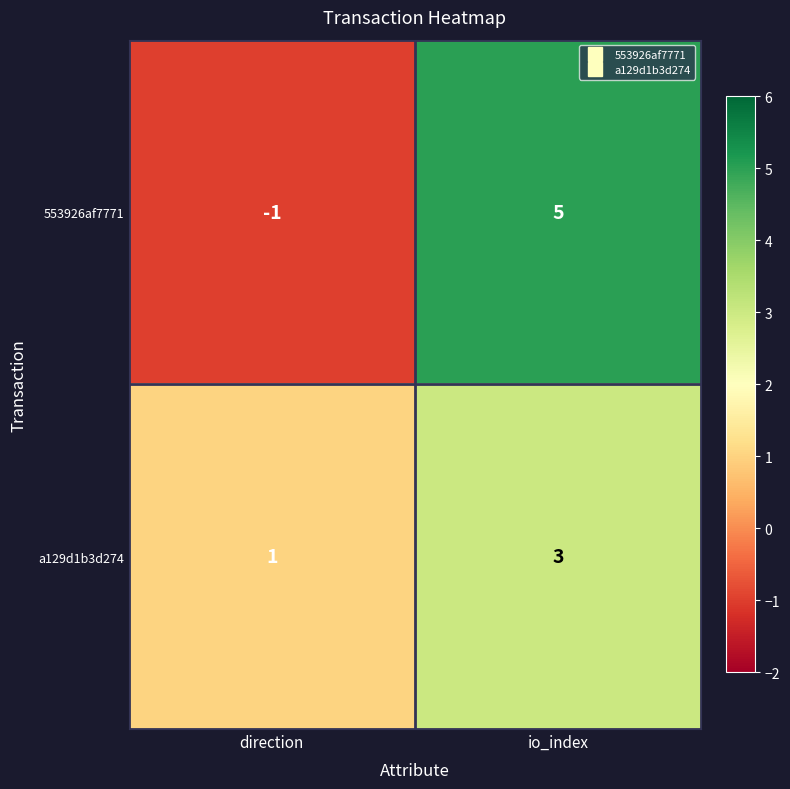

List the series in order of their peak value, highest first.

553926af7771, a129d1b3d274